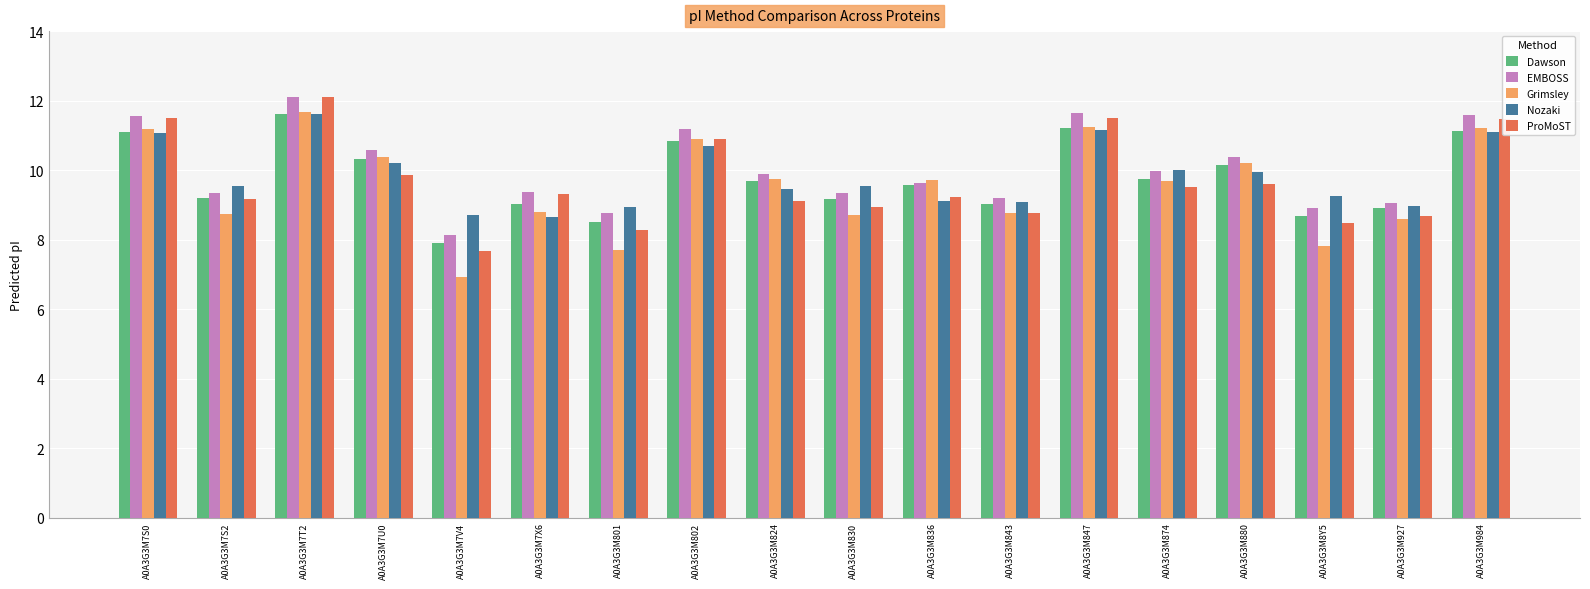

At how many categories does at least one series exceed 7?

18